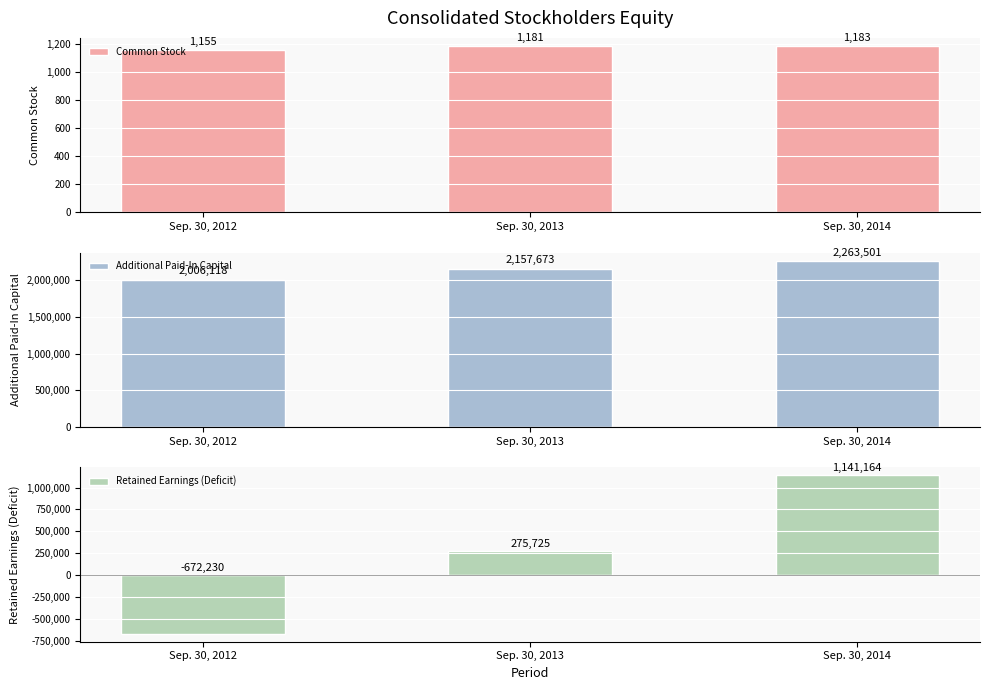

Reading left to right, list all the values displayed in this chart.

Common Stock: 1155	1181	1183
Additional Paid-In Capital: 2006118	2157673	2263501
Retained Earnings (Deficit): -672230	275725	1141164